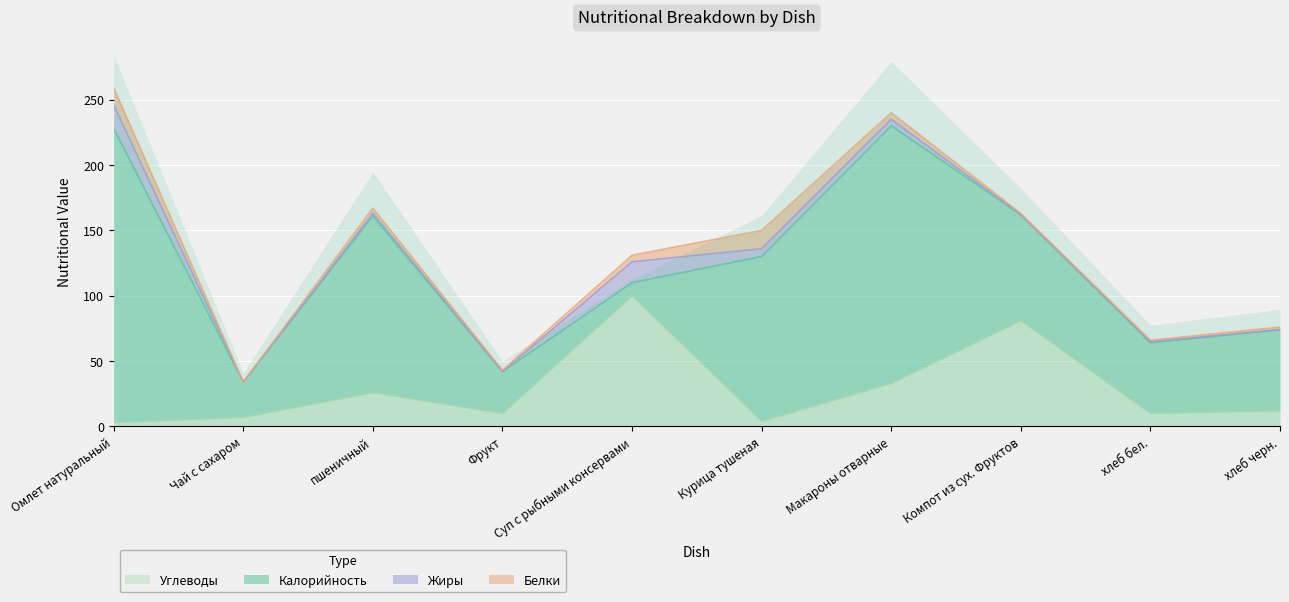

At which label is Углеводы closest to 51?

Макароны отварные